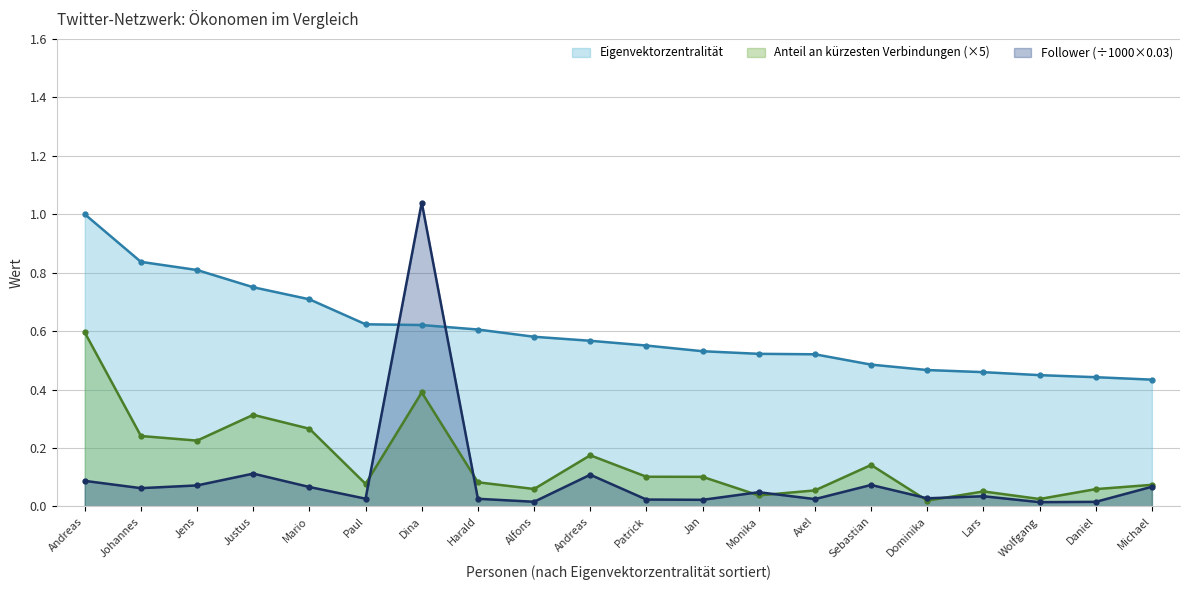

At which label is Anteil an kürzesten Verbindungen closest to 0?

Dominika